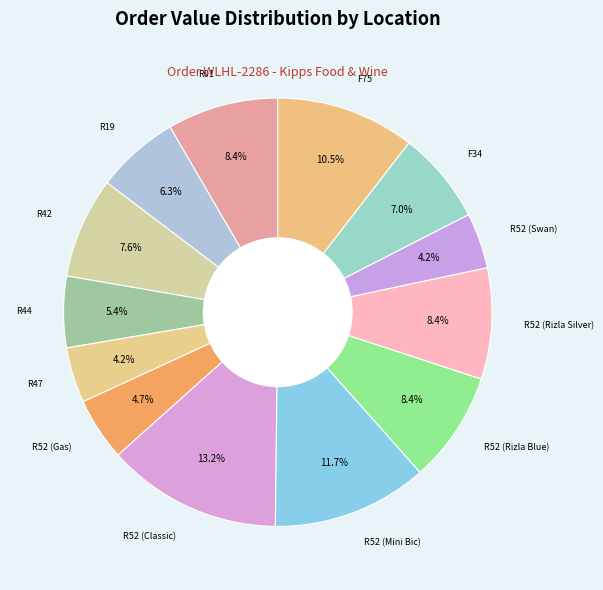

How many slices are in this pie chart?

13